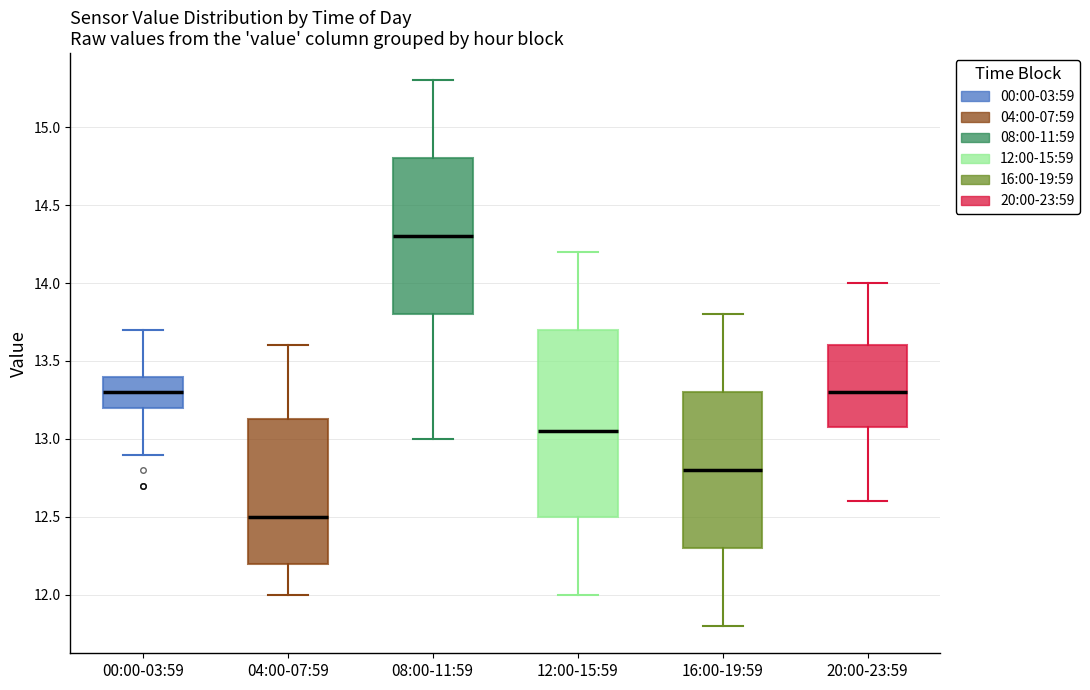

Where does the upper whisker of the box for 04:00-07:59 end on the y-axis? The values are not printed on the chart, so give them approximately, as read against the axis.

13.60